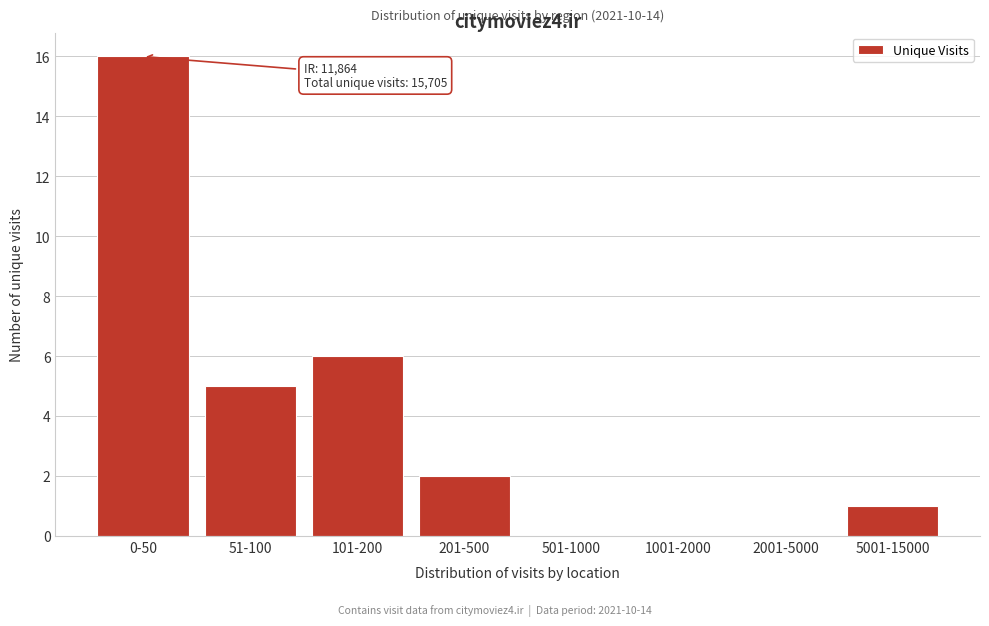

Reading left to right, extract all data points from this chart.

0-50=16	51-100=5	101-200=6	201-500=2	501-1000=0	1001-2000=0	2001-5000=0	5001-15000=1